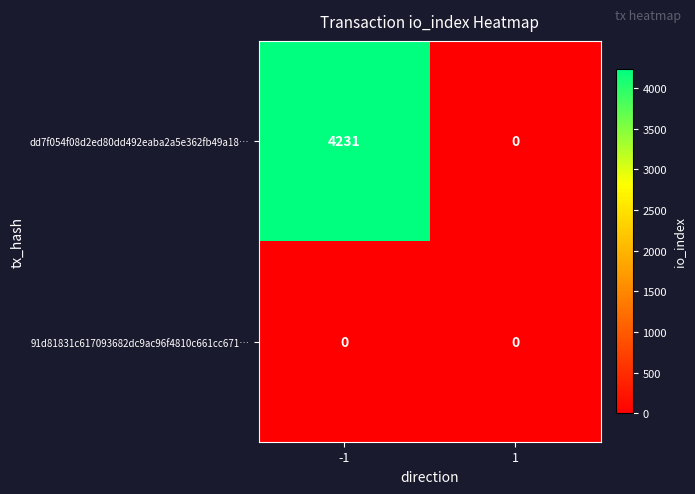

Rank the categories by dd7f054f08d2ed80dd492eaba2a5e362fb49a18… value from lowest to highest.

1, -1